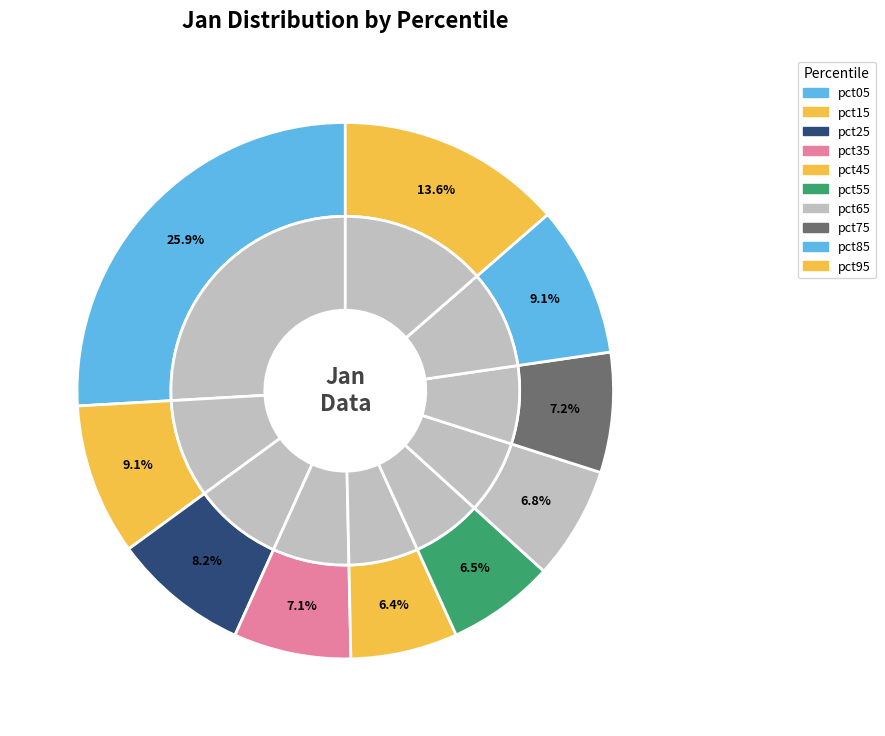

Is the sum of pct05 and pct15 greater than half?

No